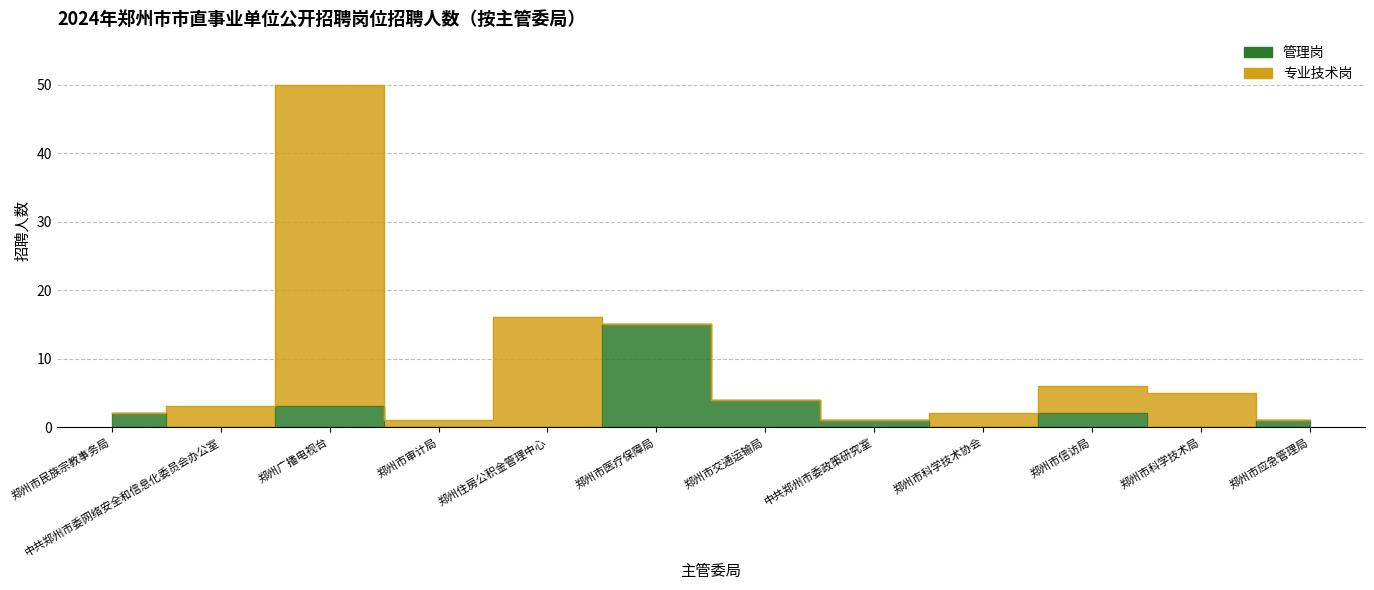

Does the chart display data point markers on the line(s)?

No